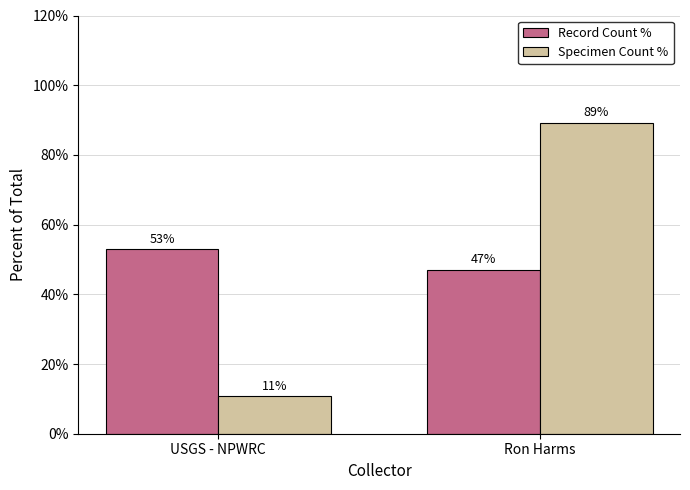

True or false: Record Count % has a value of 84.3 at USGS - NPWRC.

False